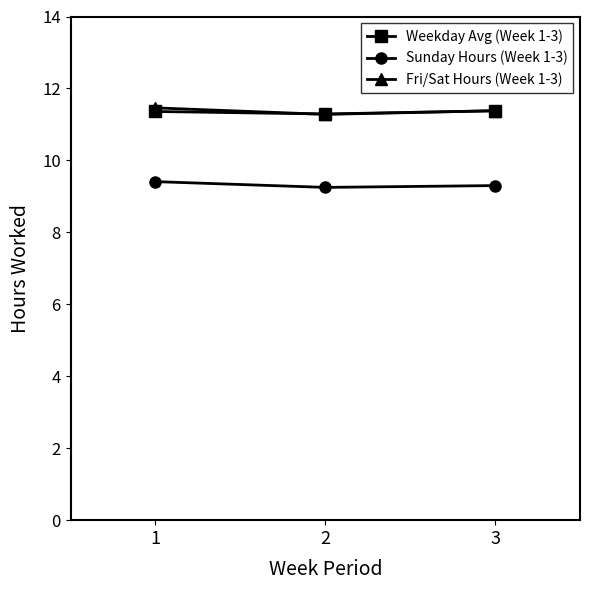

What is the maximum value for Sunday Hours (Week 1-3)?

9.4